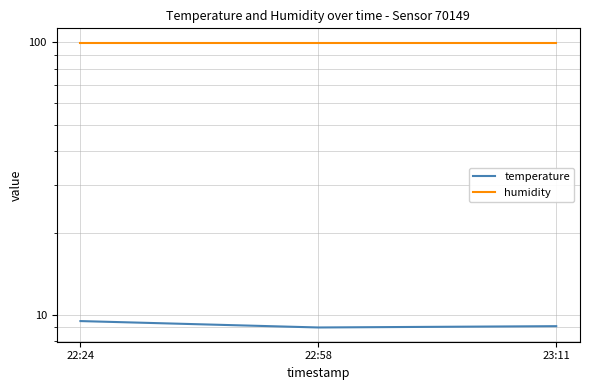

Reading right to left, what are all the values shown in this chart?

temperature: 23:11=9.1	22:58=9.0	22:24=9.5
humidity: 23:11=99.9	22:58=99.9	22:24=99.9